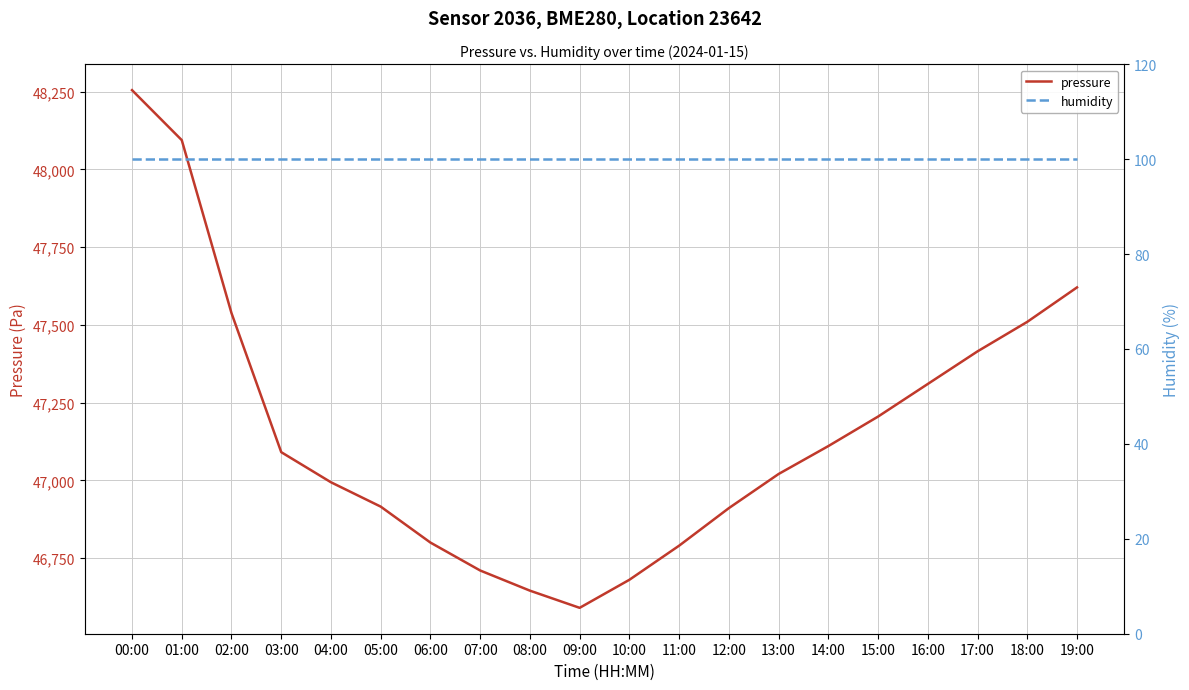

True or false: pressure and humidity intersect in this chart.

False